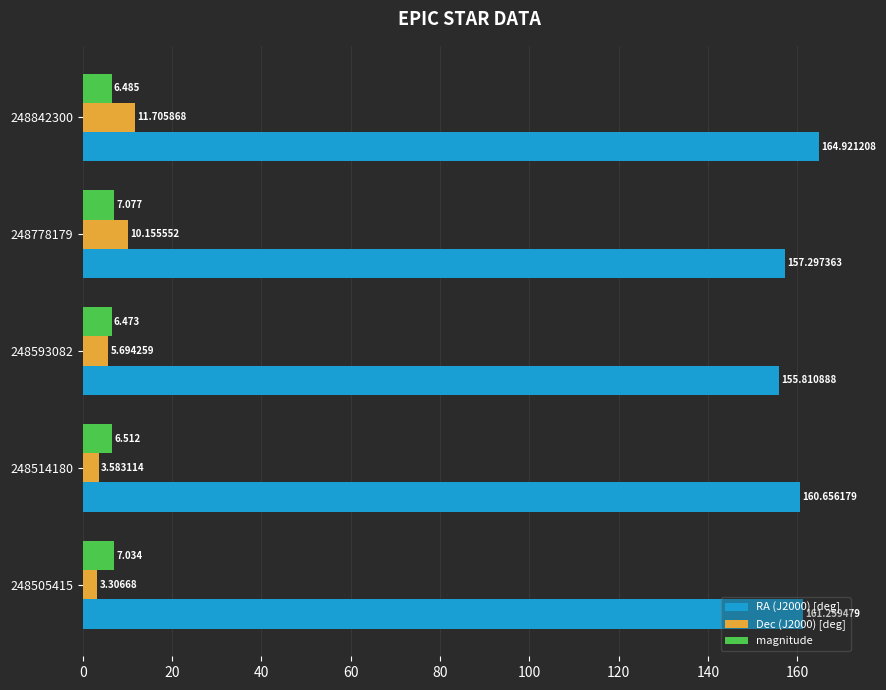

What is the average value of the Dec (J2000) [deg] series?

6.9